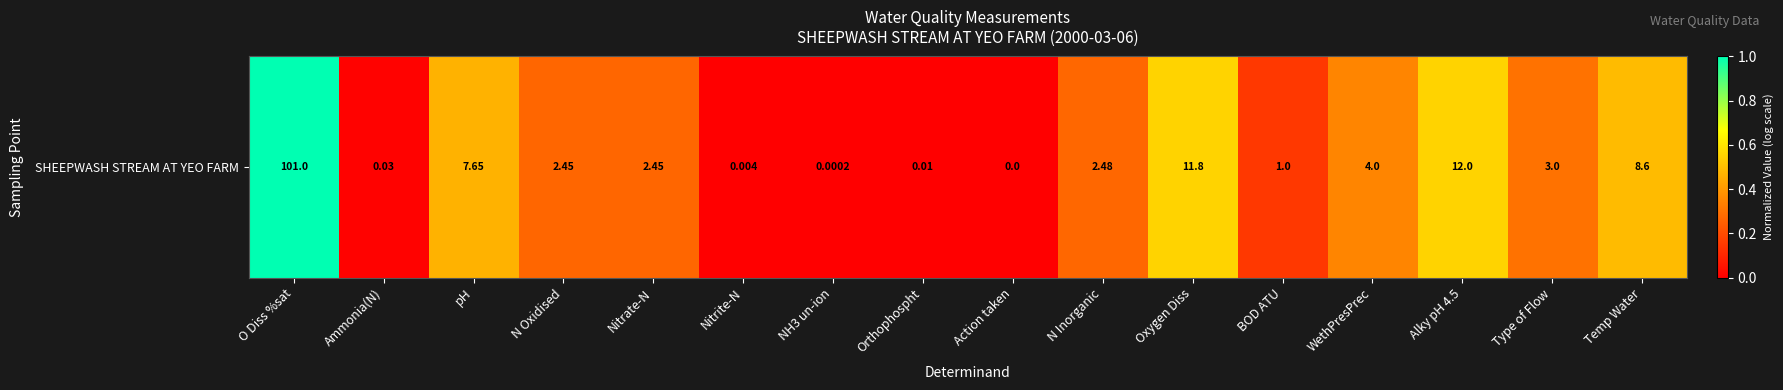

Reading right to left, extract all data points from this chart.

0.5	0.3	0.6	0.3	0.1	0.6	0.3	0.0	0.0	0.0	0.0	0.3	0.3	0.5	0.0	1.0